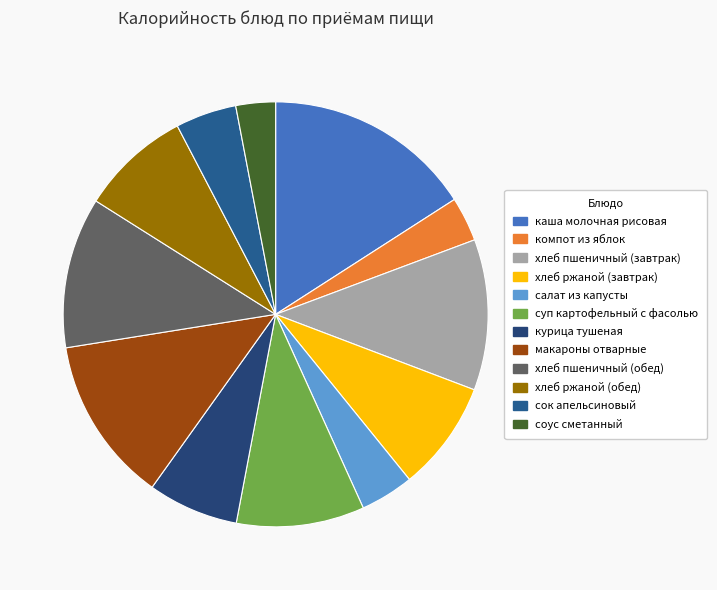

To the nearest percent, what is the difference between the largest and smallest slice percentages?

13%